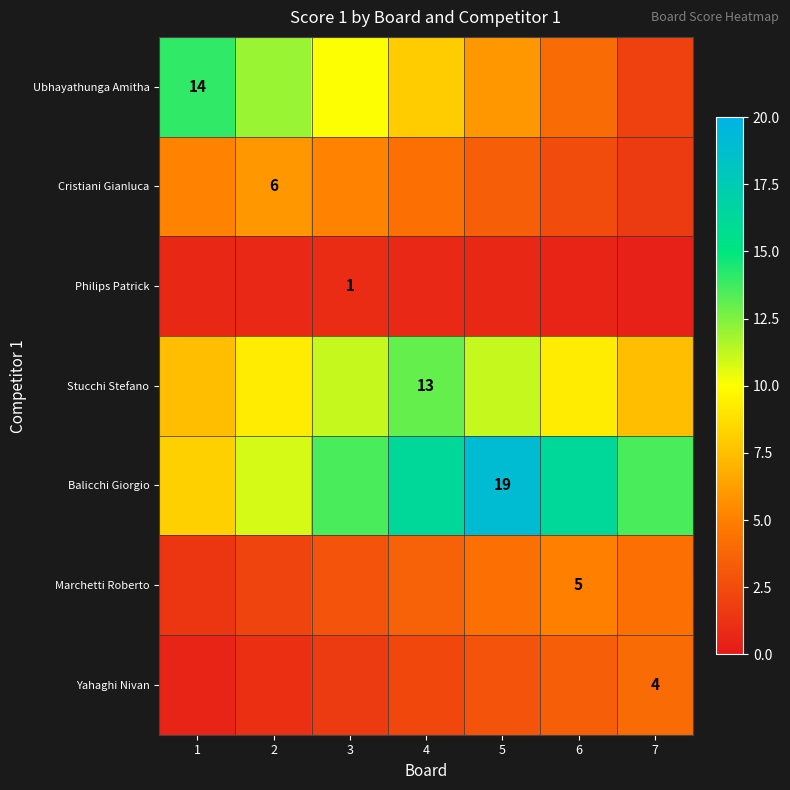

What is the difference between the highest and lowest values at 3?

12.6